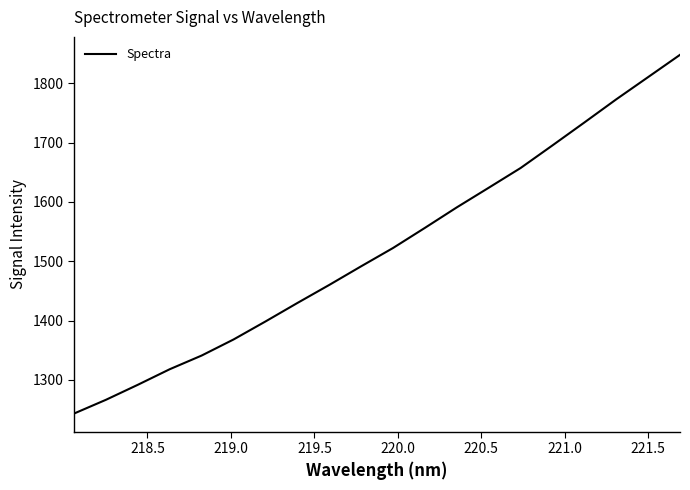

What is the difference between the maximum and minimum values?

604.2